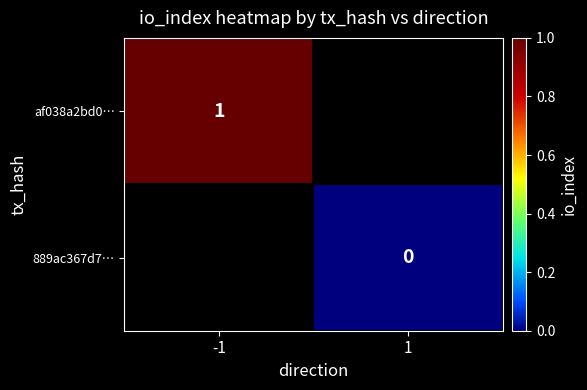

At how many categories does at least one series exceed 0?

1